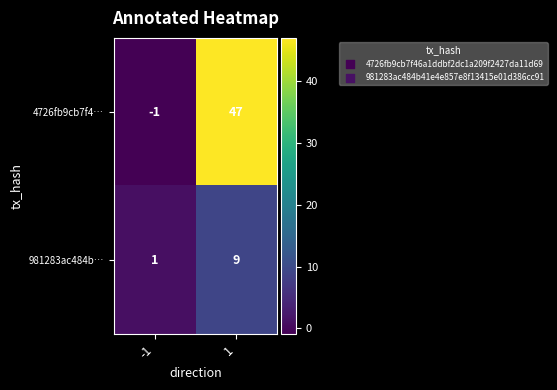

What is the smallest value displayed?

-1